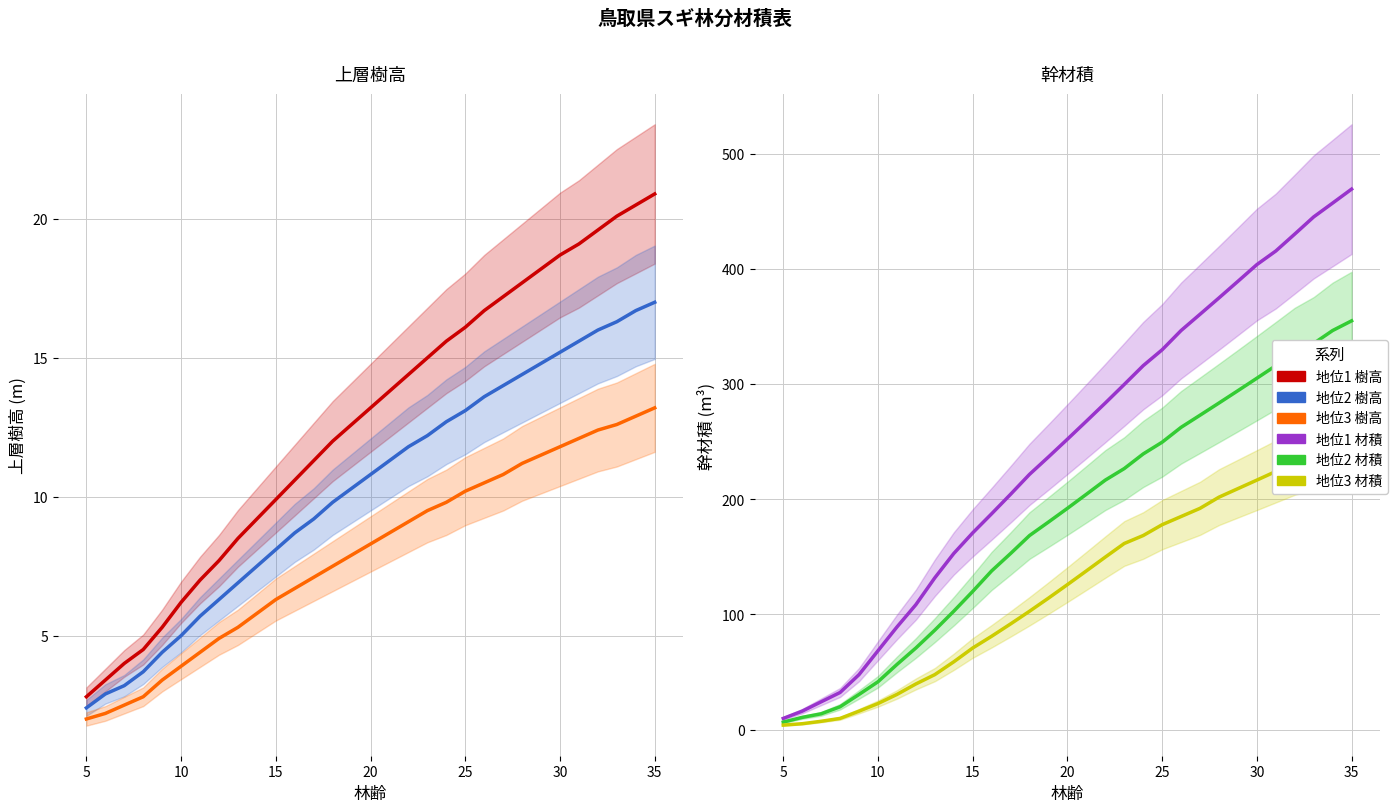

Rank the series at 22 from lowest to highest value.

地位3 上層樹高, 地位2 上層樹高, 地位1 上層樹高, 地位3 幹材積, 地位2 幹材積, 地位1 幹材積